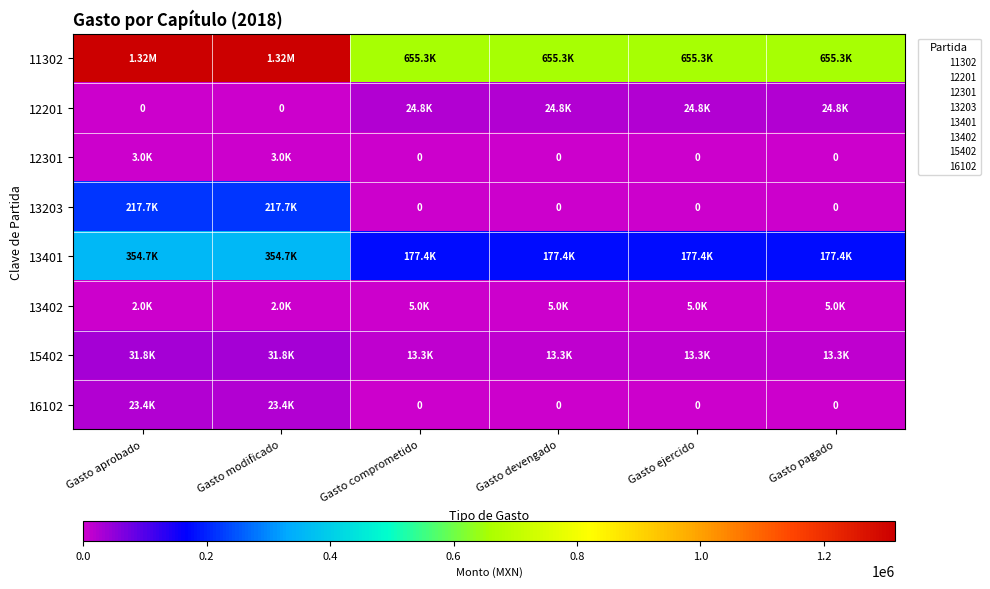

Which series has the largest total across all categories?

11302